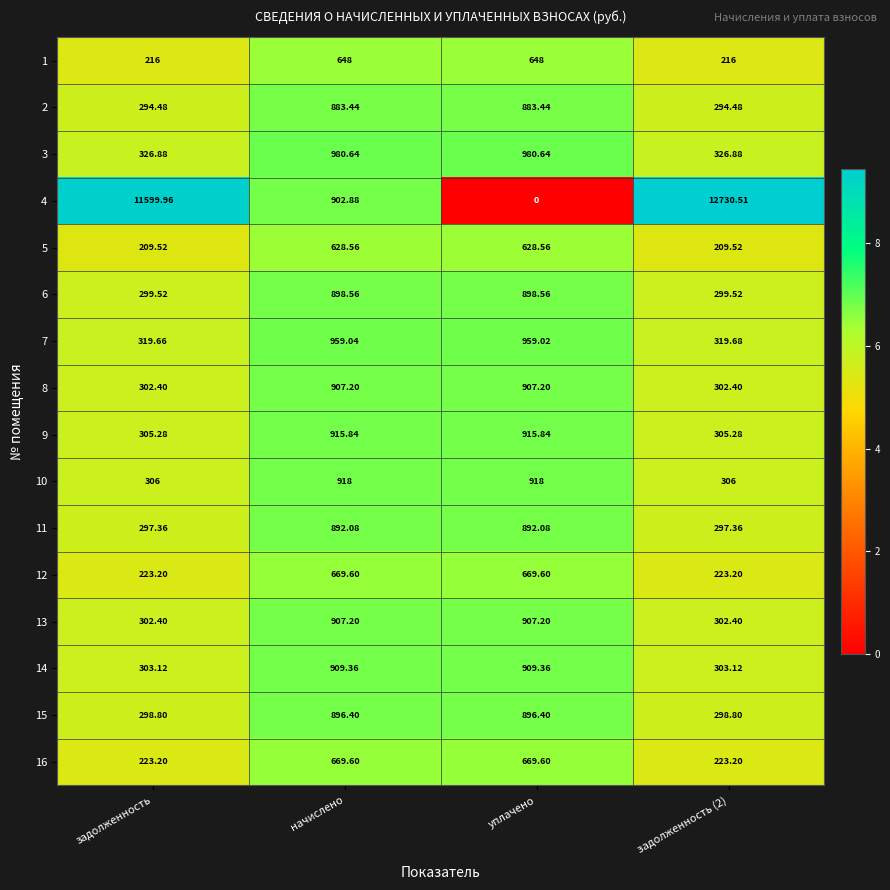

Is the value of 15 at начислено greater than the value of 12 at задолженность?

Yes